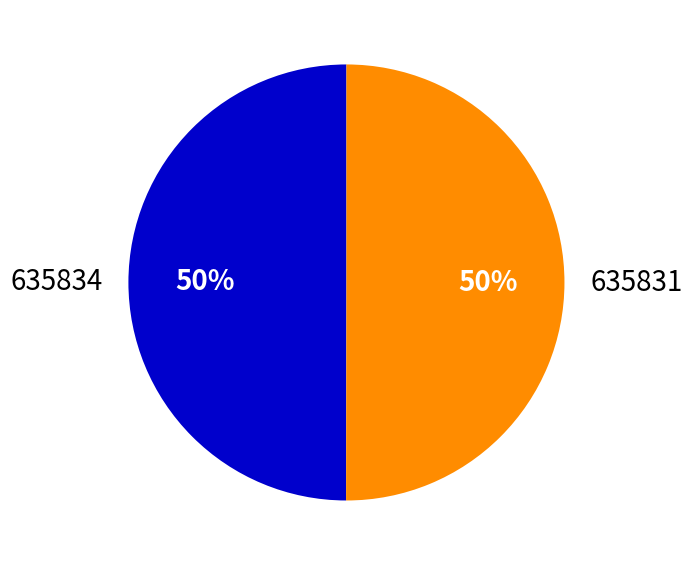

What percentage is the 635831 slice, to the nearest percent?

50%